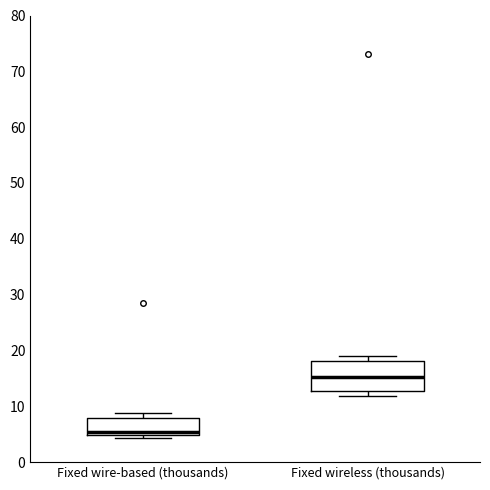

Where is the upper edge of the box for Fixed wire-based (thousands) on the y-axis? The values are not printed on the chart, so give them approximately, as read against the axis.

8